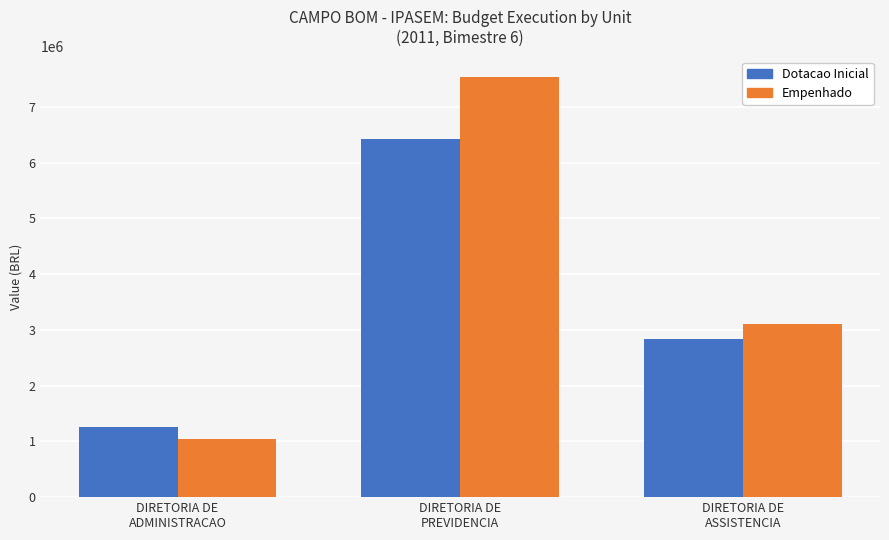

Reading left to right, transcribe all the data shown in this chart.

Dotacao Inicial: 1250000.0	6420000.0	2830000.0
Empenhado: 1051014.3	7528924.7	3103227.0